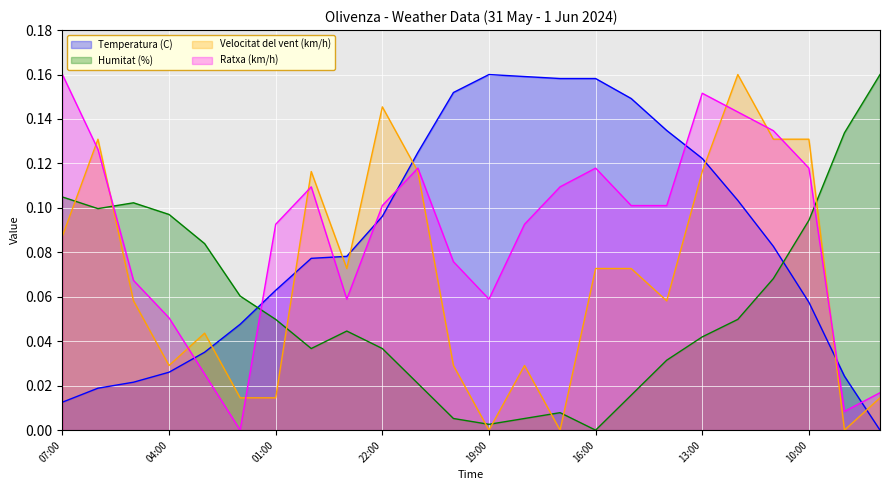

True or false: Temperatura (C) has more than 0 interior local peaks.

True